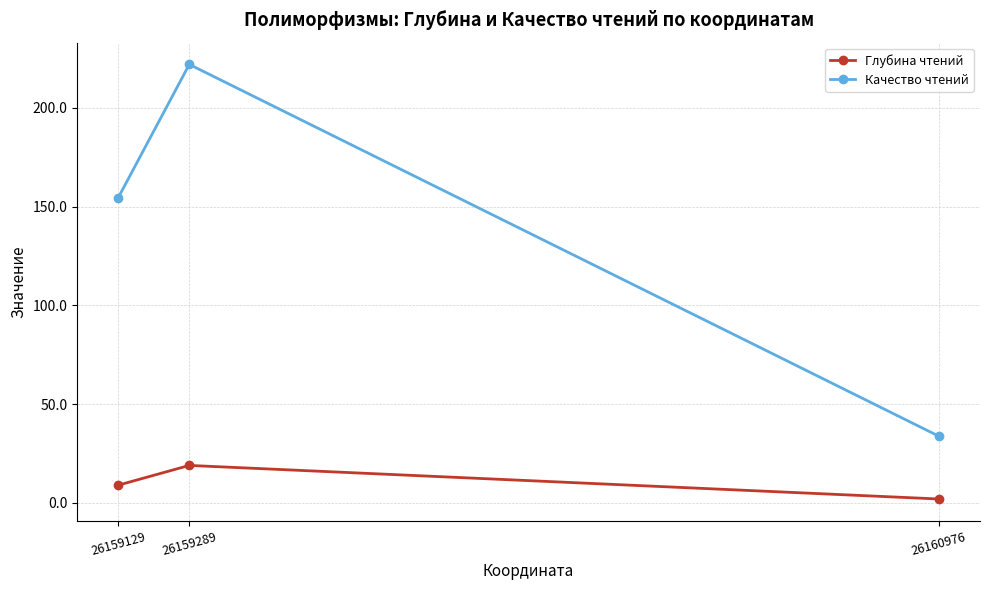

At which category is the sum across all series the highest?

26159289